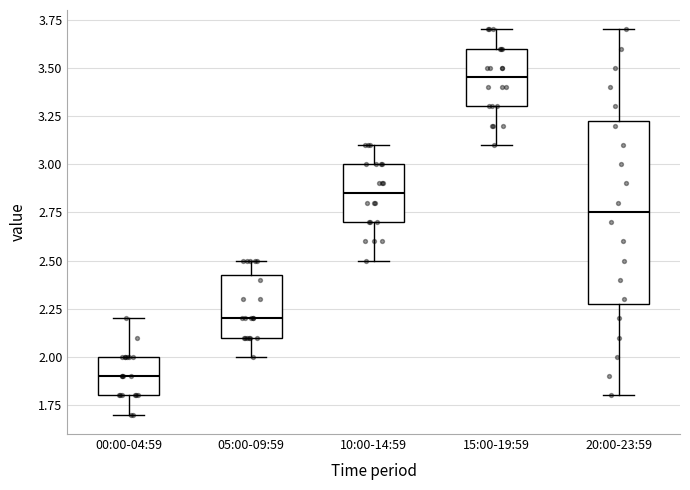

Where is the lower edge of the box for 20:00-23:59 on the y-axis? The values are not printed on the chart, so give them approximately, as read against the axis.

2.30